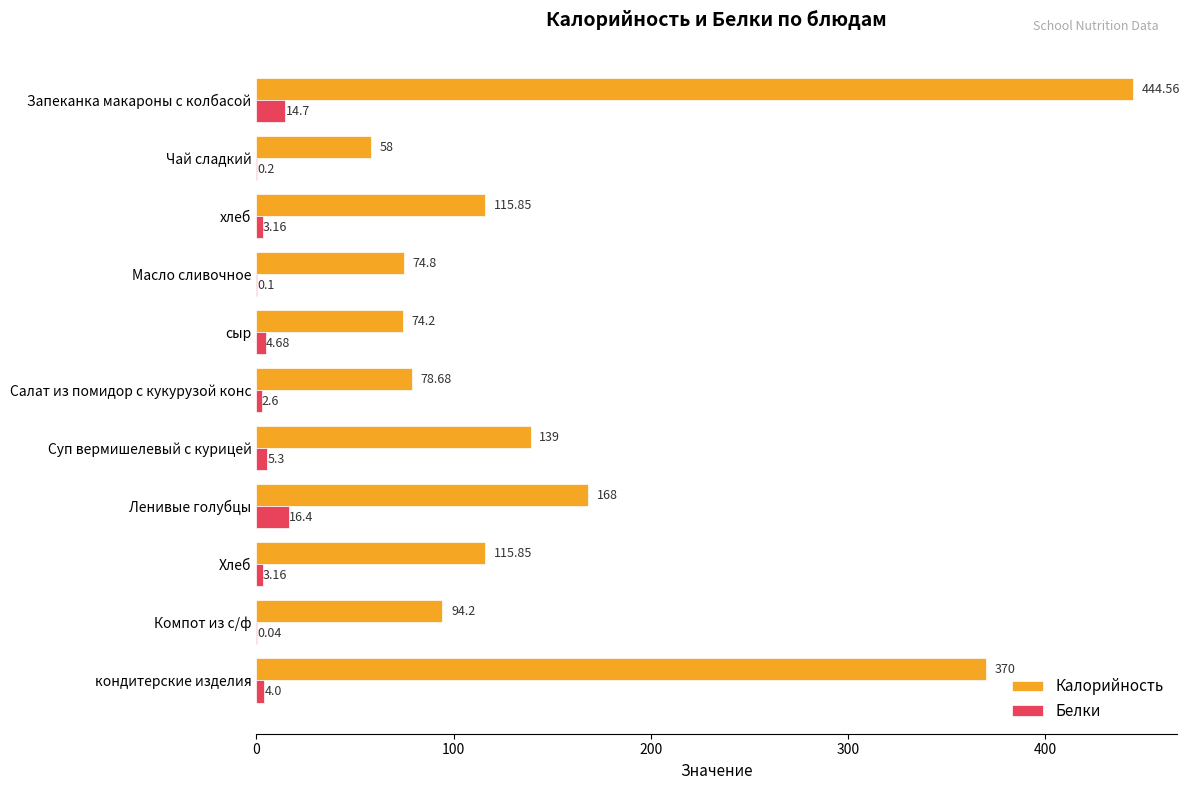

Which series has the largest total across all categories?

Калорийность